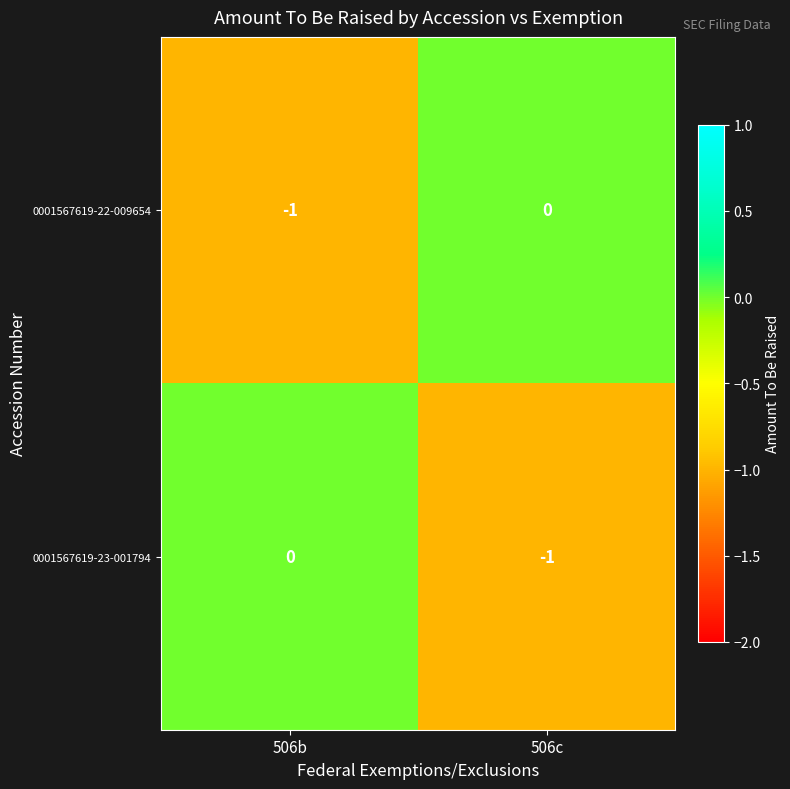

Count the number of categories in the chart.

2